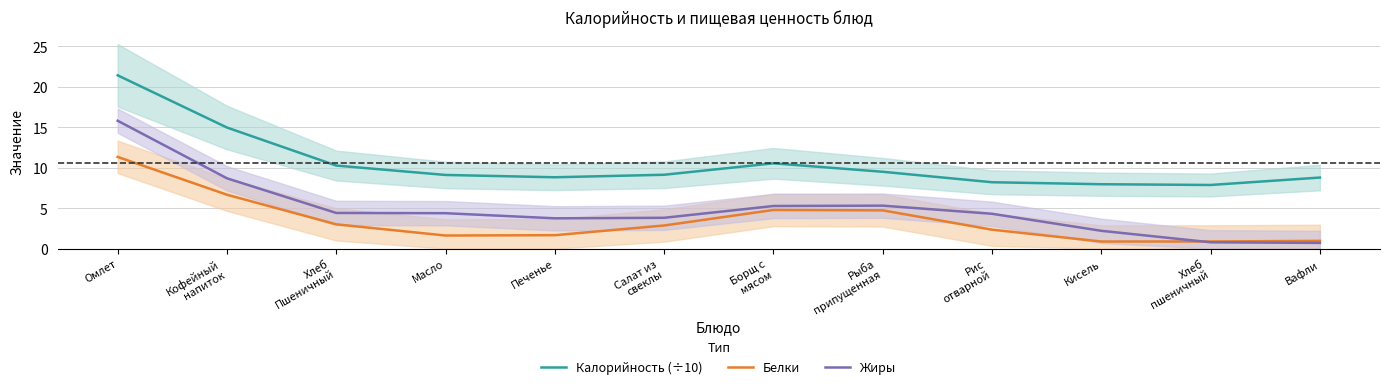

The value of Жиры at Хлеб
Пшеничный is 2.8. True or false?

False